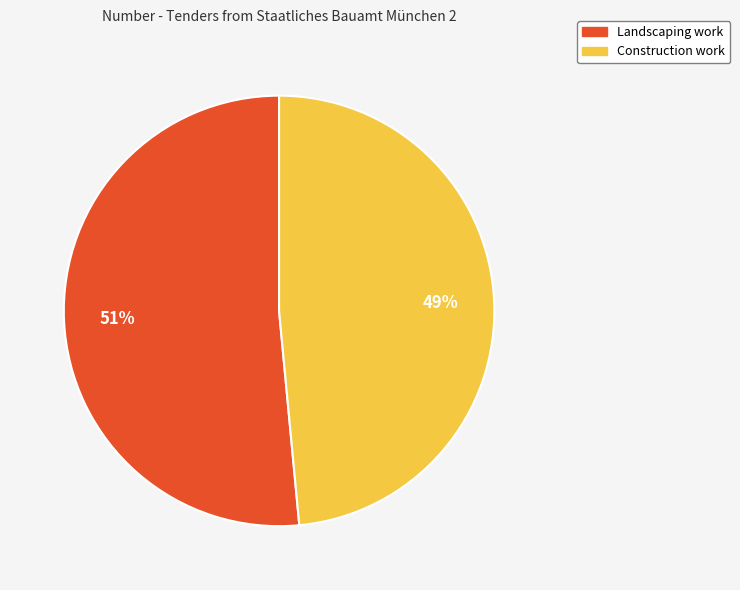

The Construction work slice represents 41% of the pie. True or false?

False